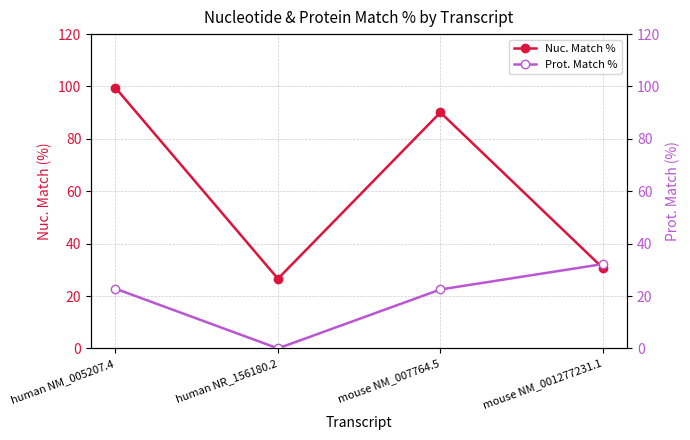

Reading left to right, what are all the values shown in this chart?

Nuc. Match %: 99.5	26.6	90.1	30.7
Prot. Match %: 22.8	0.0	22.5	32.2